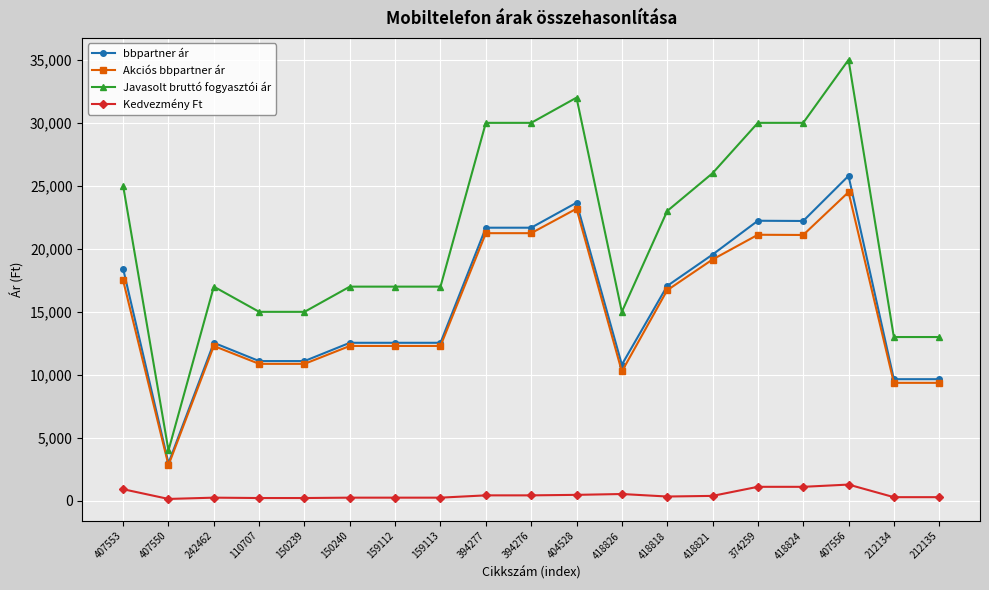

The value of Akciós bbpartner ár at 418818 is 29652.8. True or false?

False